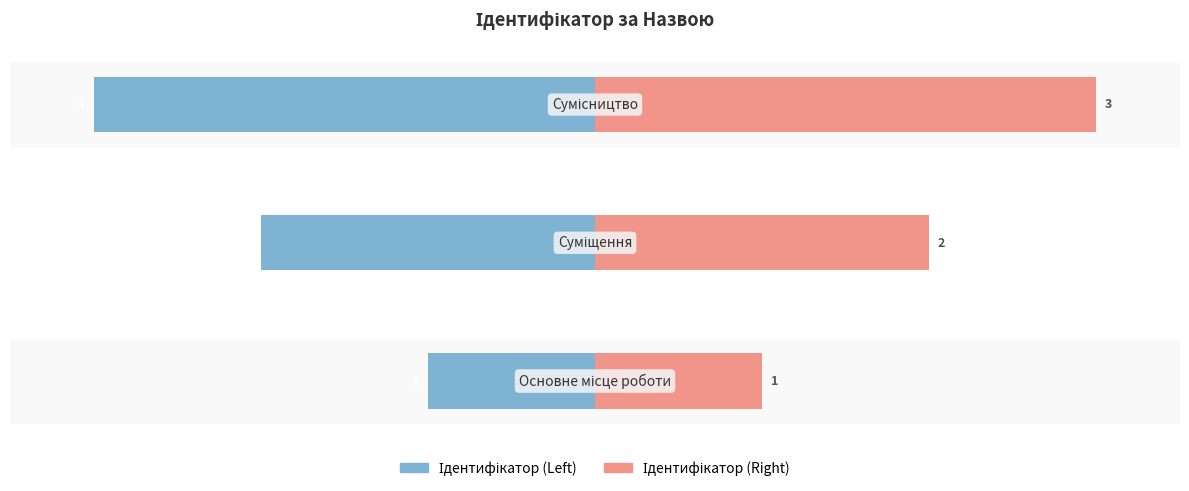

Reading left to right, what are all the values shown in this chart?

Ідентифікатор (Left): -1	-2	-3
Ідентифікатор (Right): 1	2	3